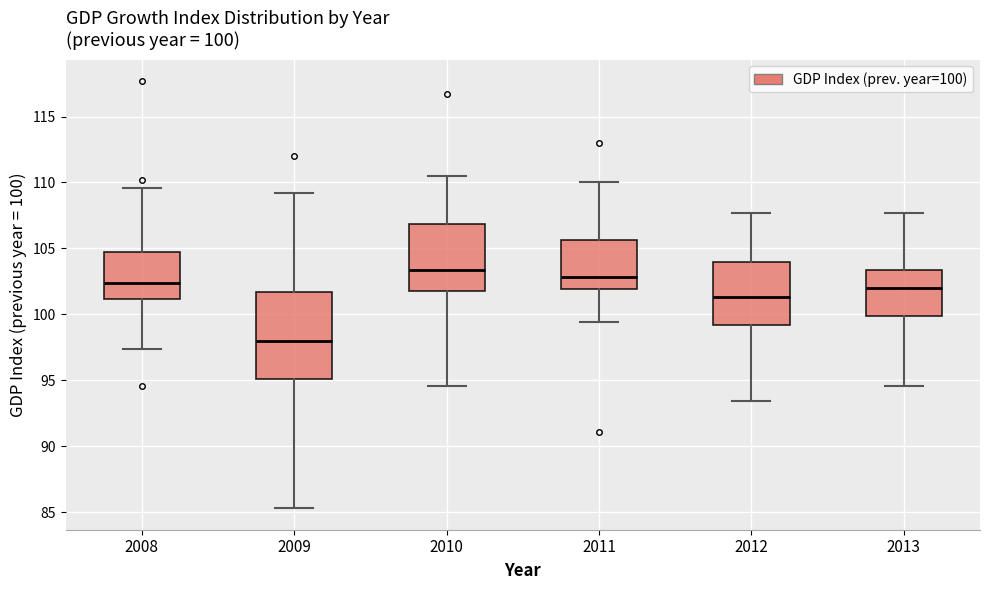

Which box has the highest median line?

2010